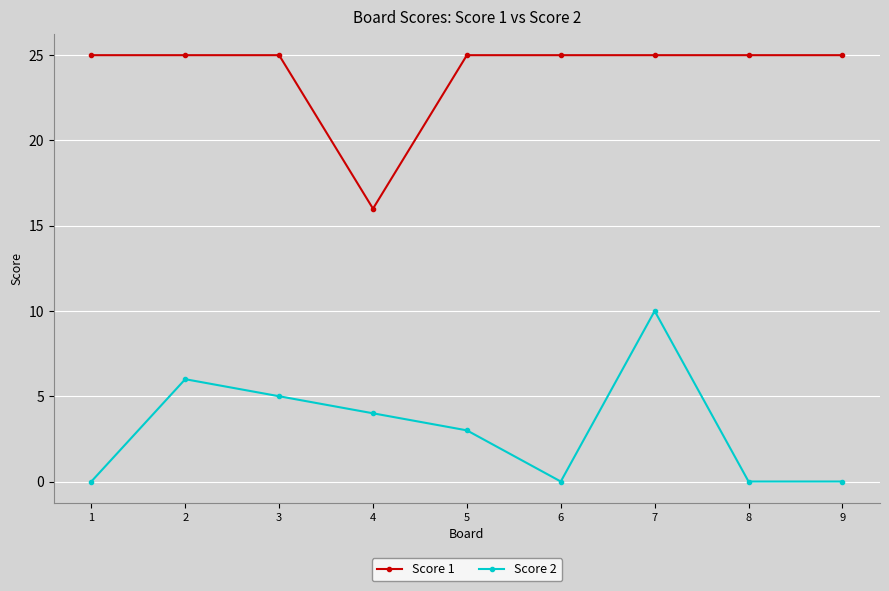

What is the value of the Score 1 point at the 2nd from the left?

25